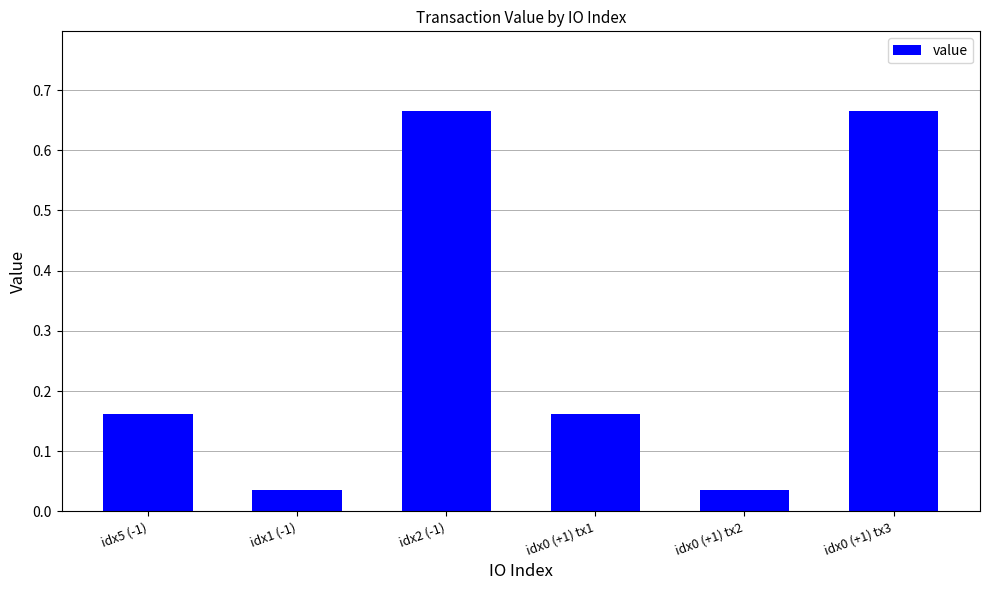

What is the label of the 1st bar from the left?

idx5 (-1)